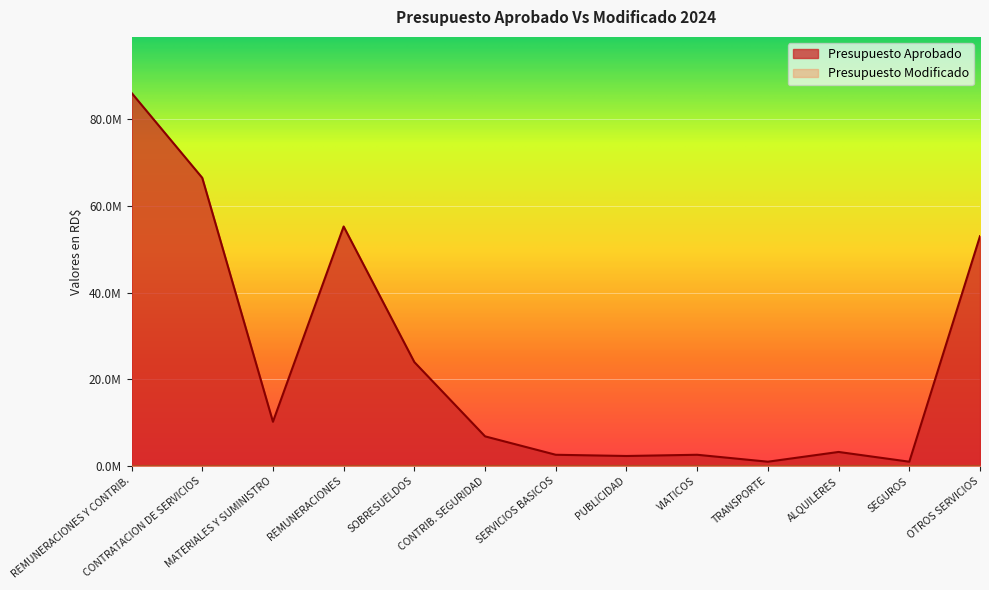

Where is the first local minimum?

MATERIALES Y SUMINISTRO